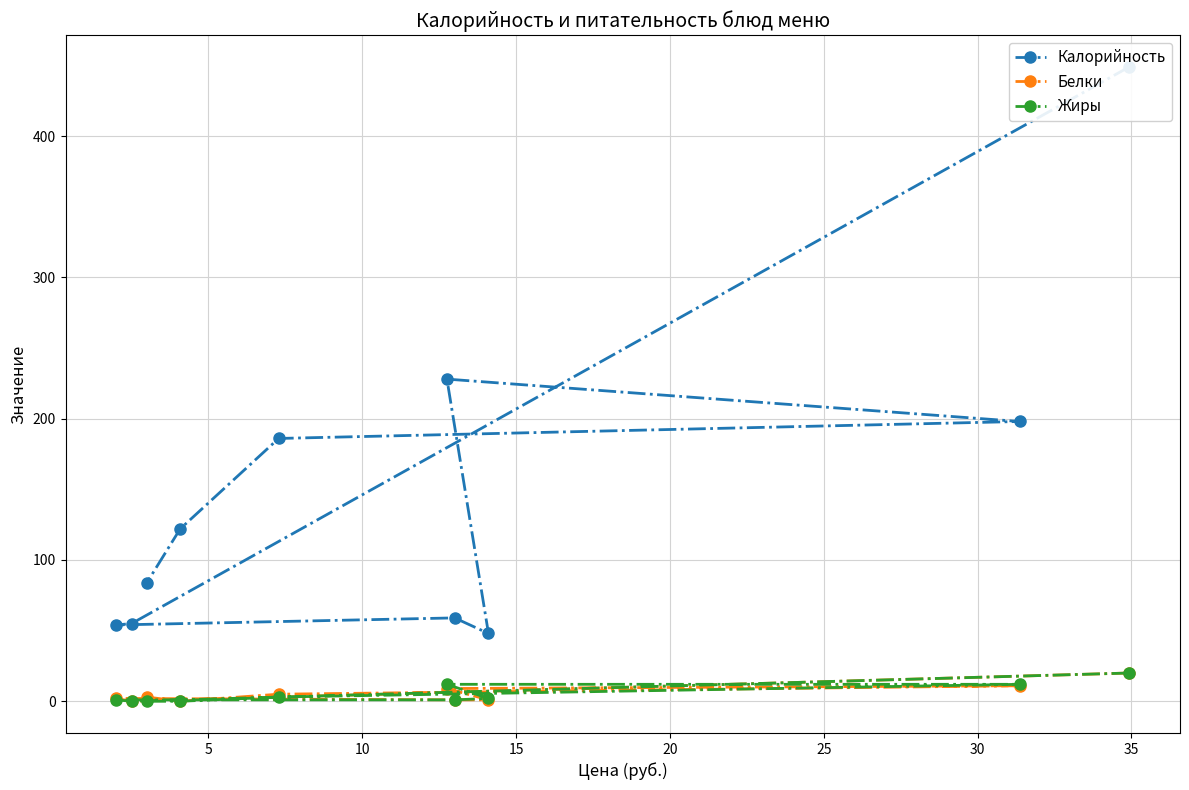

How many data points in Жиры are less than 2?

5